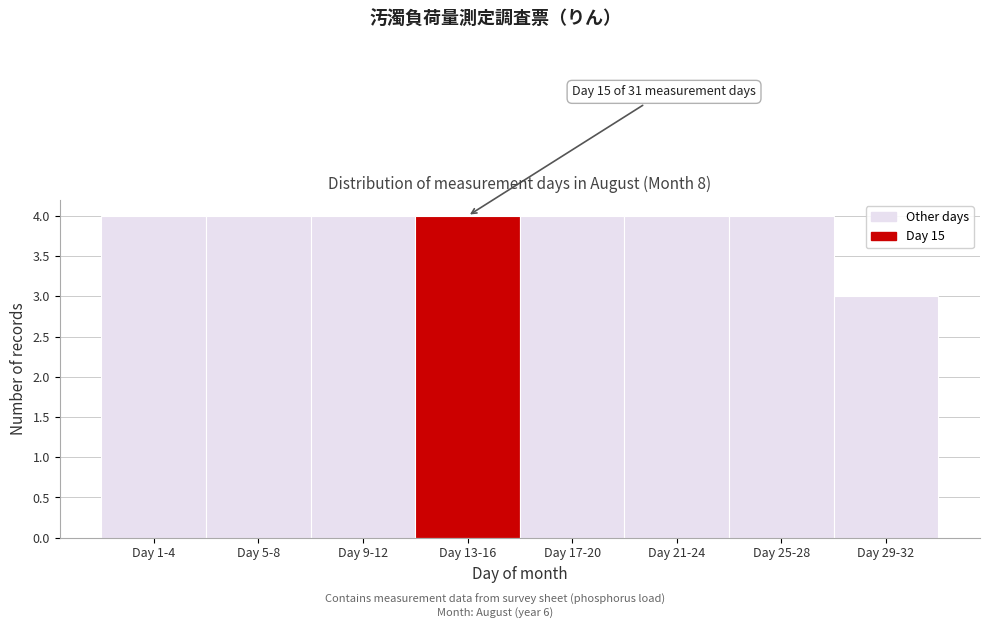

Reading right to left, what are all the values shown in this chart?

Day 29-32=3	Day 25-28=4	Day 21-24=4	Day 17-20=4	Day 13-16=4	Day 9-12=4	Day 5-8=4	Day 1-4=4